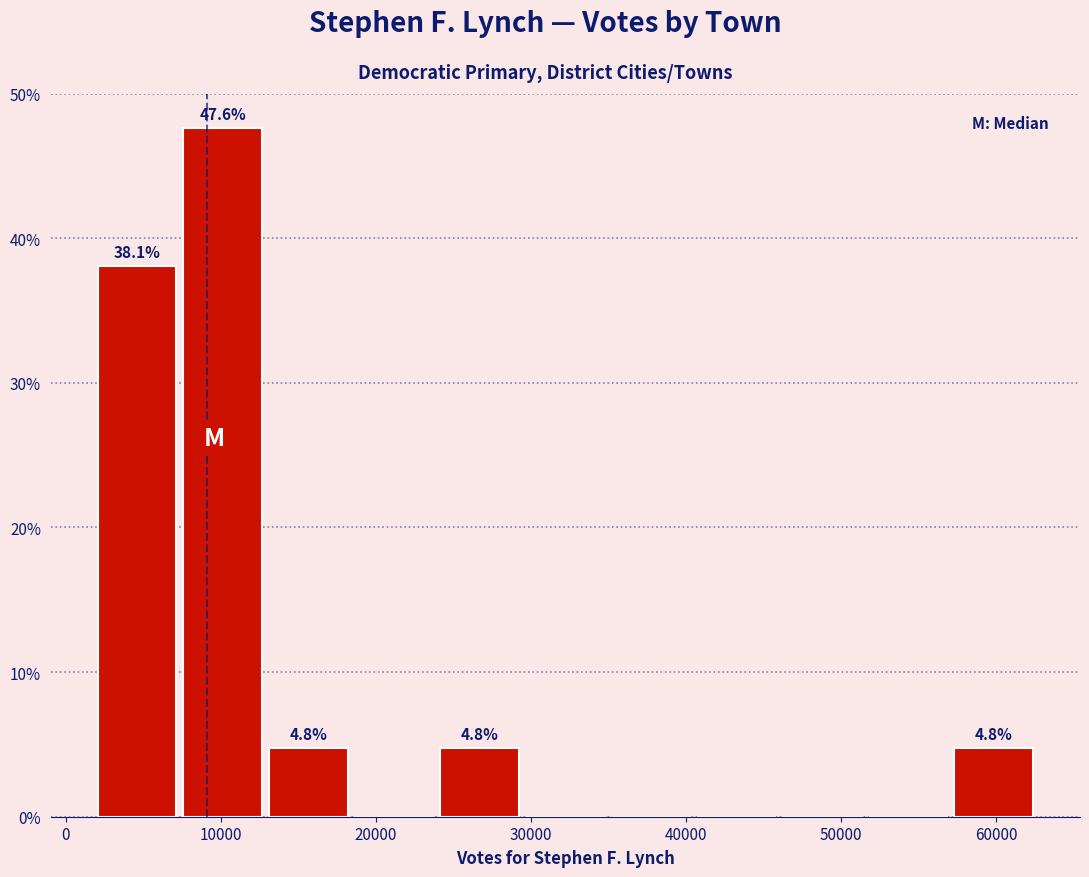

Which range on the x-axis has the tallest bar?

7000 to 13000